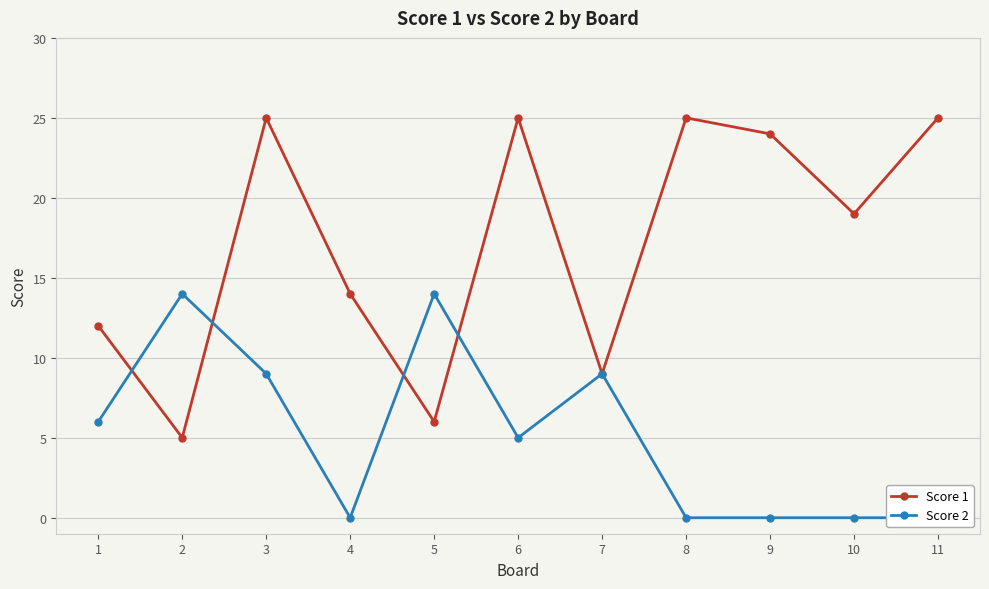

In Score 1, how many points are higher than both neighbors (excluding endpoints)?

3